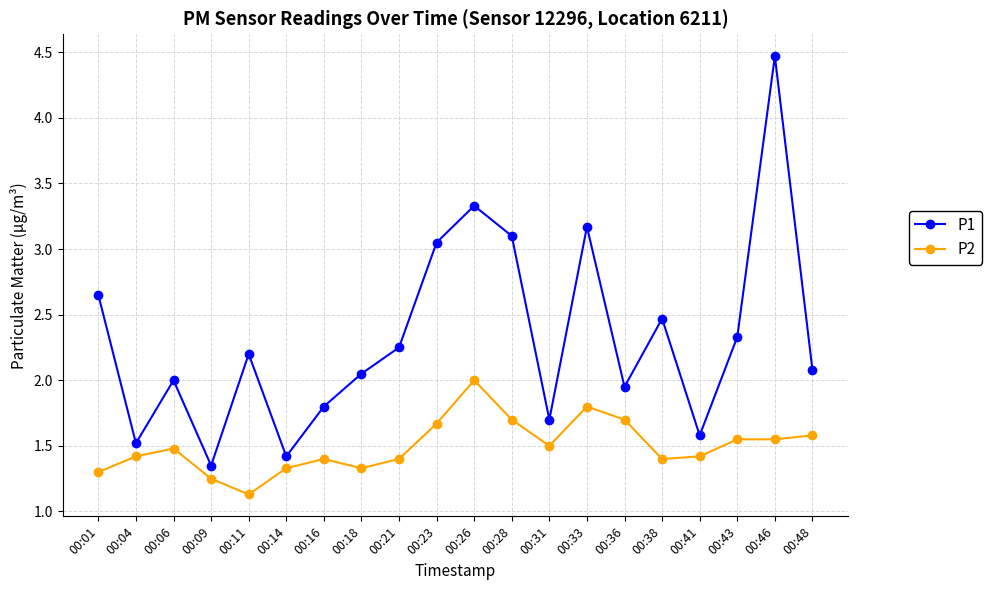

At which label does P2 reach its minimum?

00:11